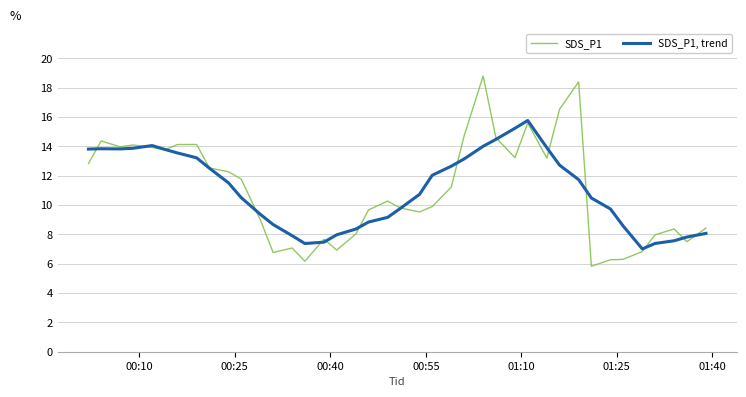

Which series has the widest spread of values?

SDS_P1